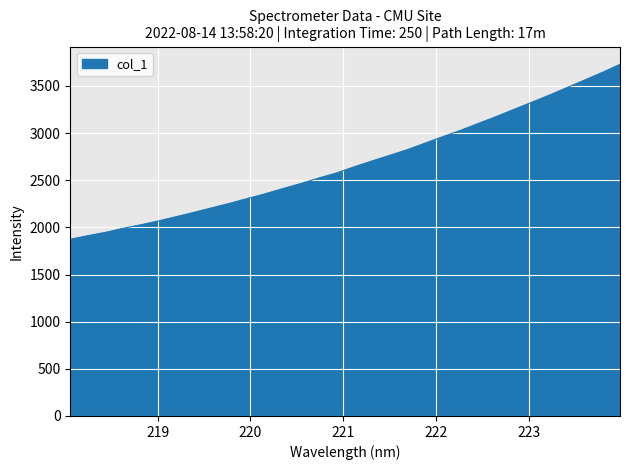

Which category has the lowest value across all series?

218.0596